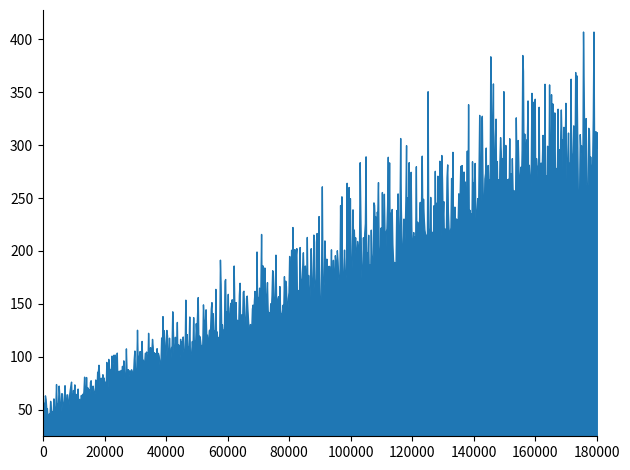

What is the difference between the maximum and minimum values?

364.1